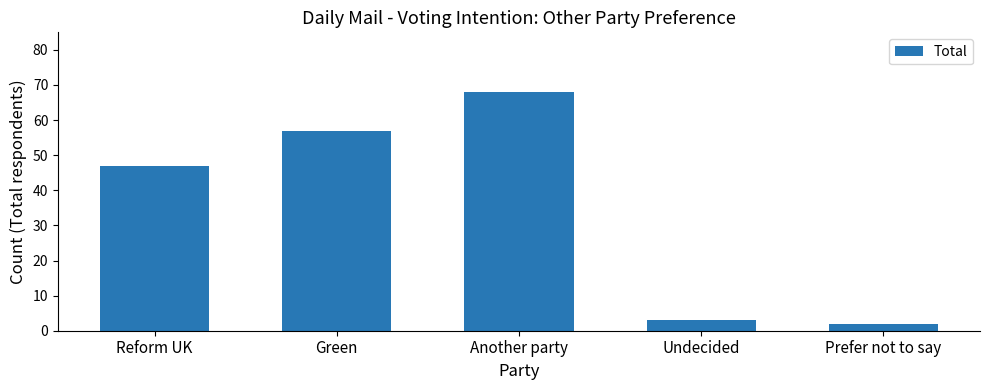

Where is the data nearest to the value 35?

Reform UK